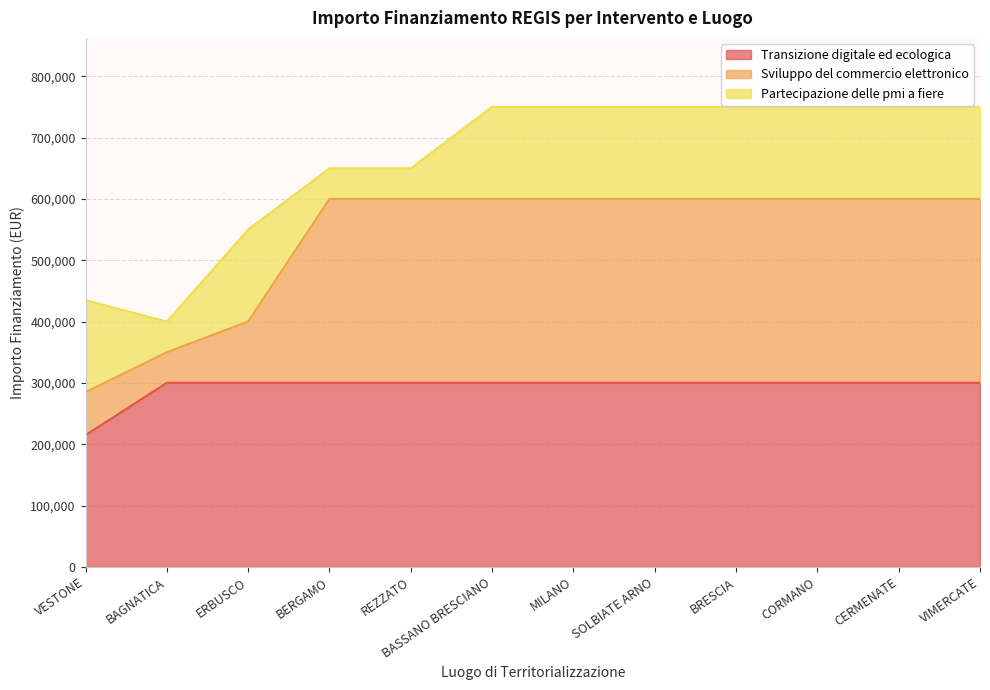

At which category does the chart reach its peak across all series?

BERGAMO